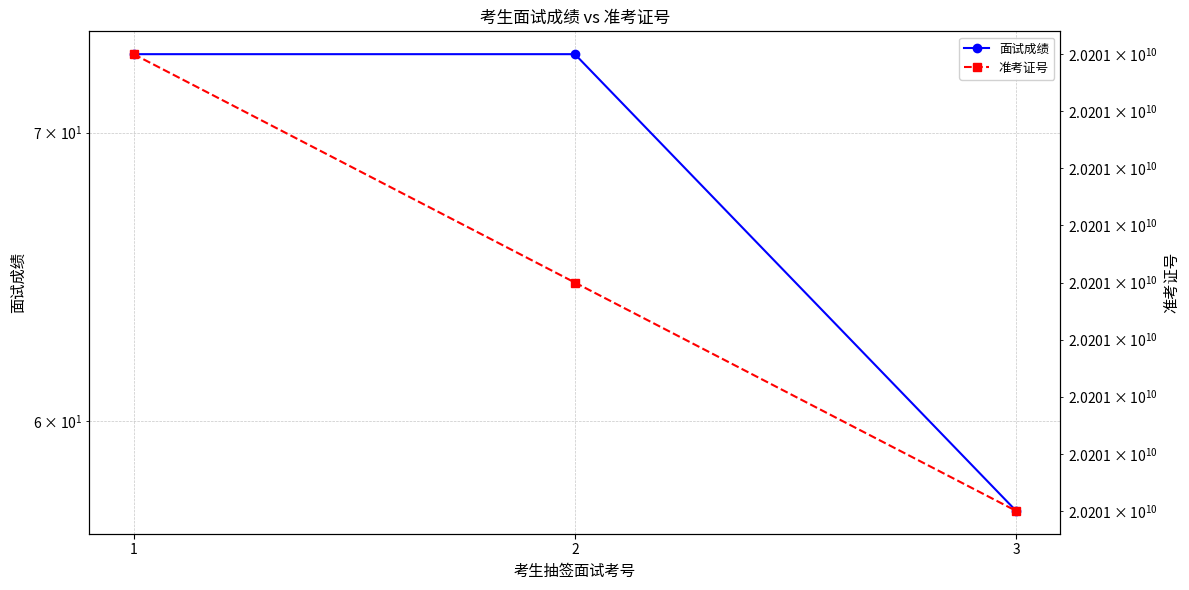

Reading right to left, list all the values displayed in this chart.

面试成绩: 57.2	73.0	73.0
准考证号: 20201026001.0	20201026002.0	20201026003.0